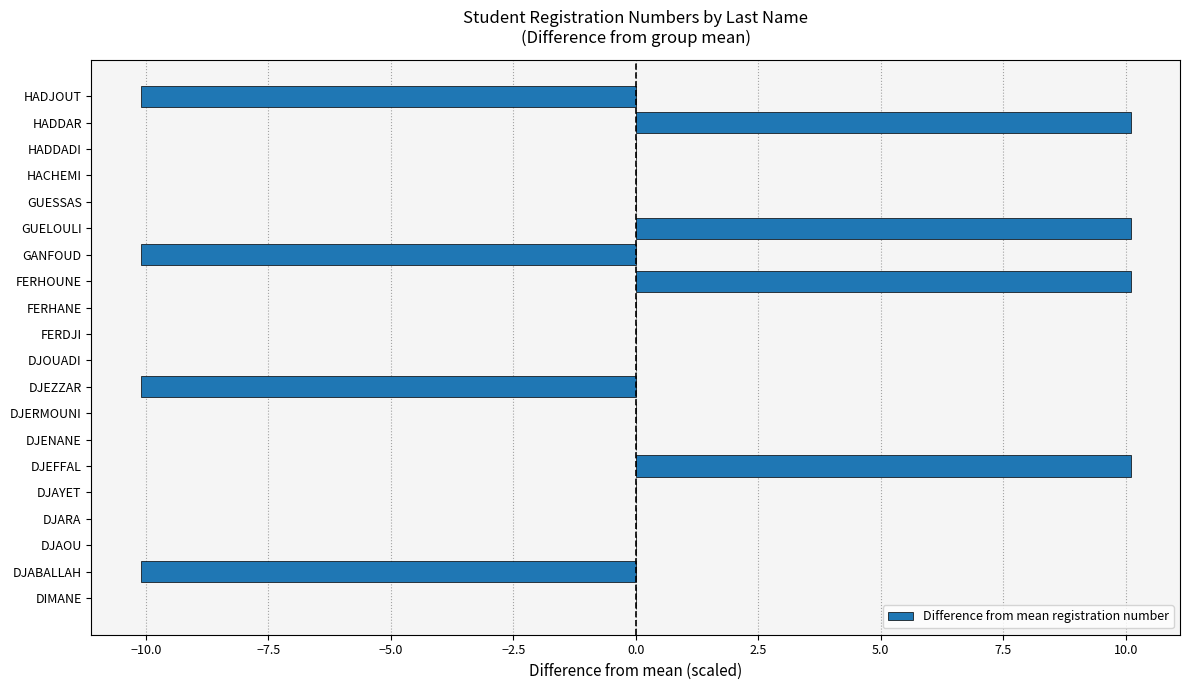

What is the maximum value shown in the chart?

10.1